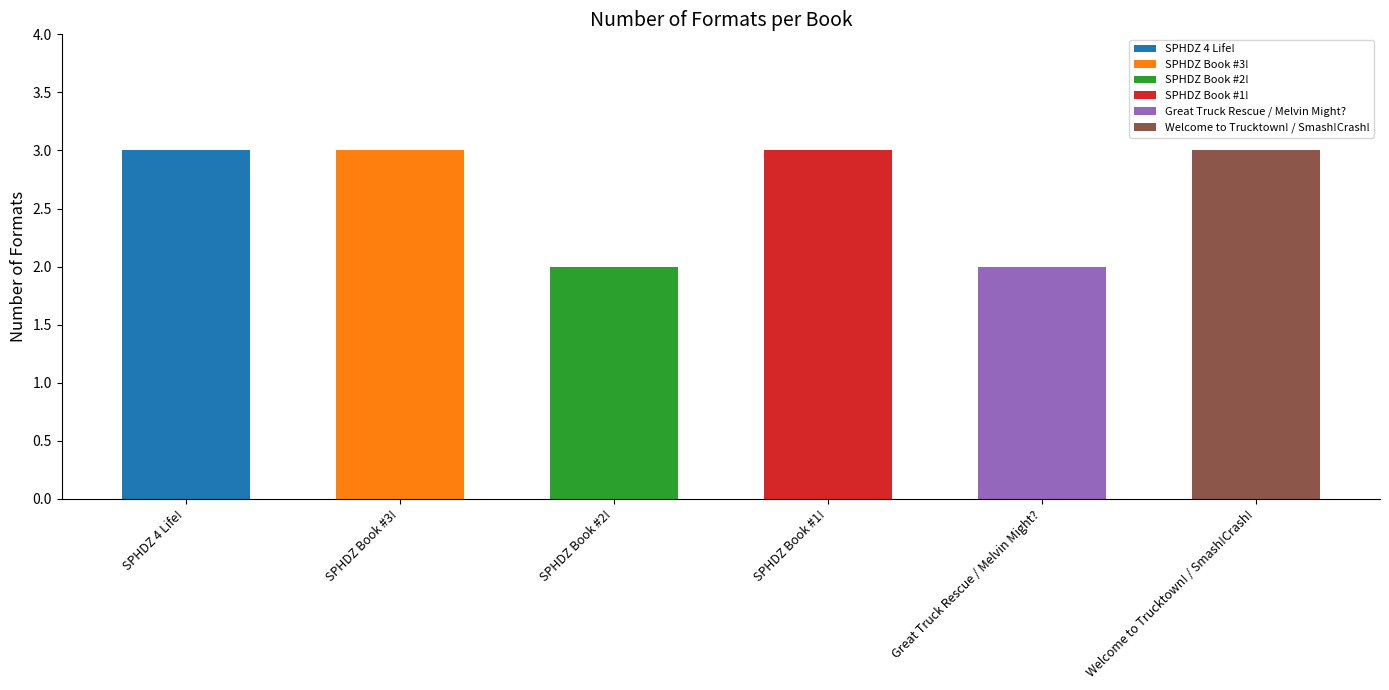

What is the ratio of the value at SPHDZ 4 Life! to the value at Welcome to Trucktown! / Smash!Crash!?

1.0